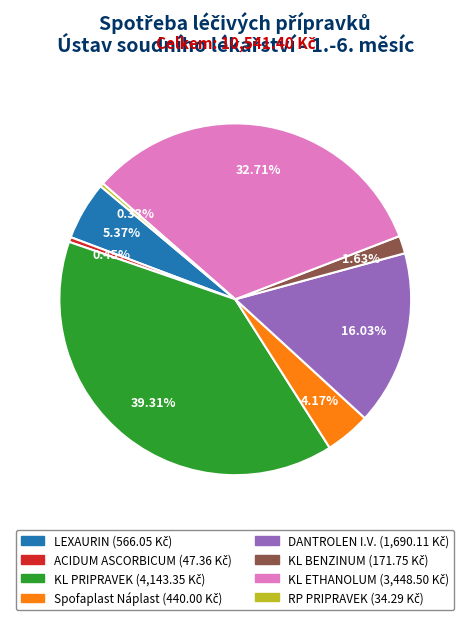

True or false: KL BENZINUM accounts for 11% of the total.

False